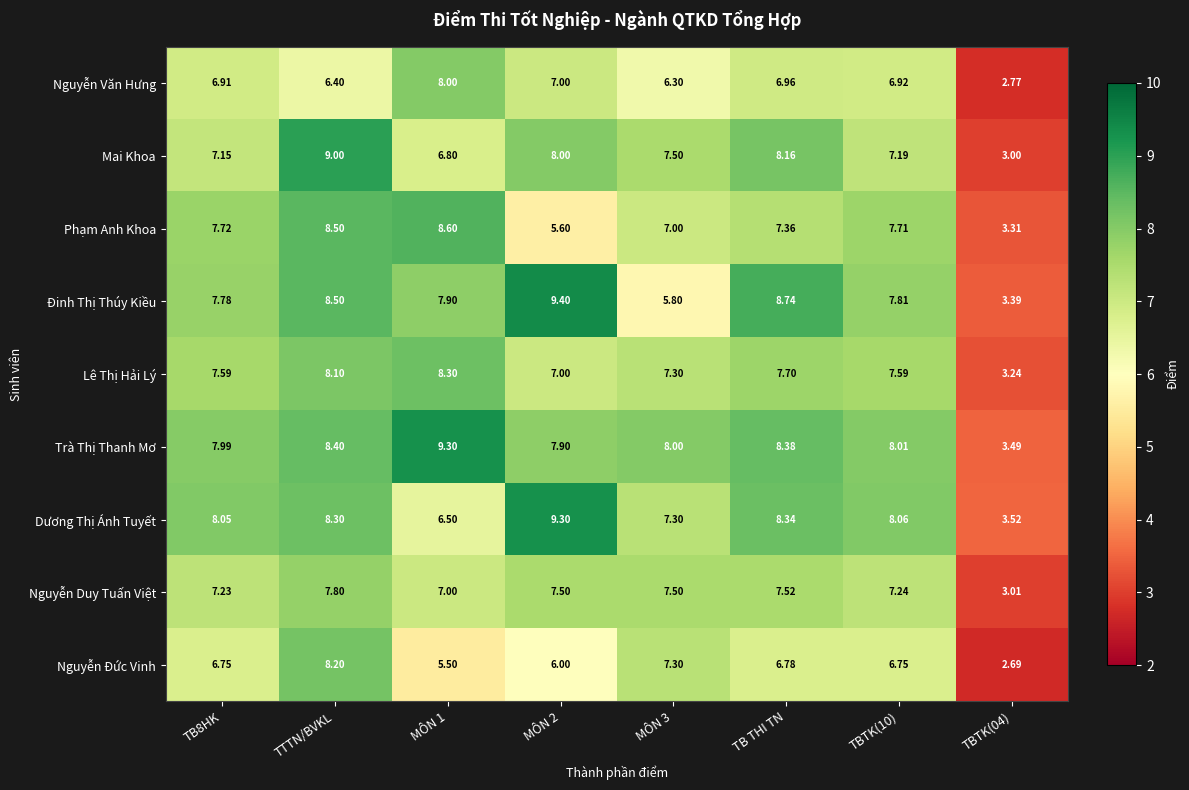

What is the smallest value displayed?

2.7